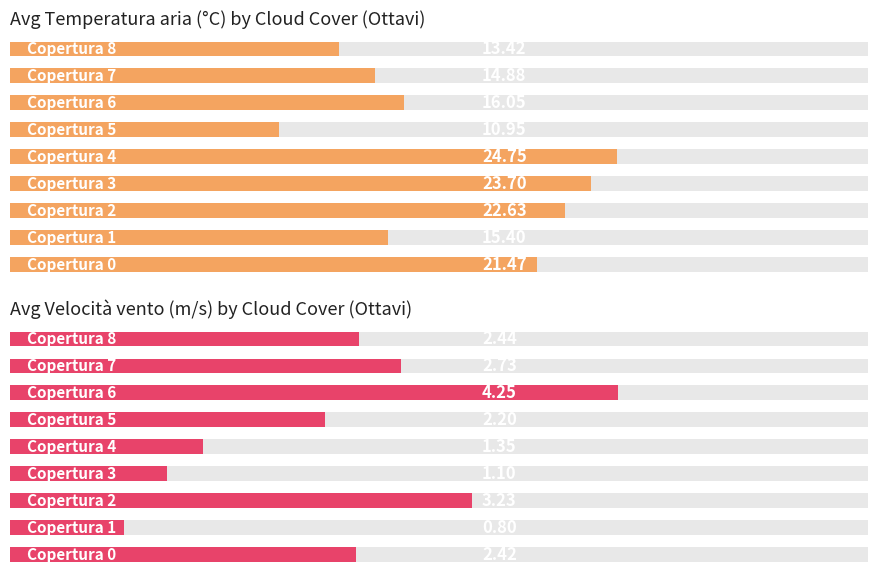

Rank the series by their maximum value, from highest to lowest.

Avg Temperatura aria (C), Avg Velocita vento (m/s)